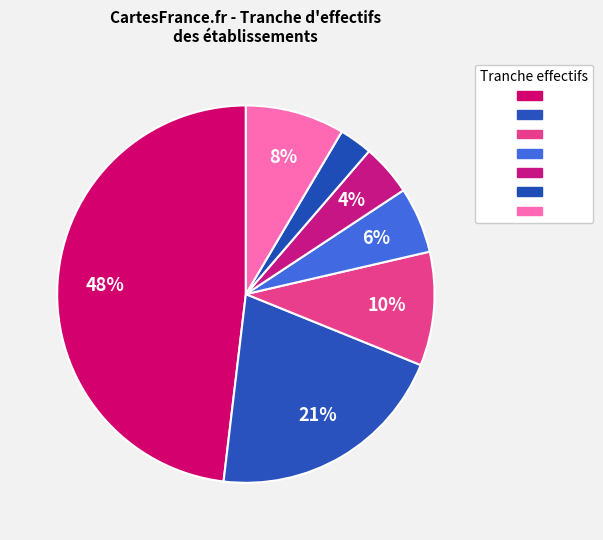

Is there a majority slice in this chart?

No